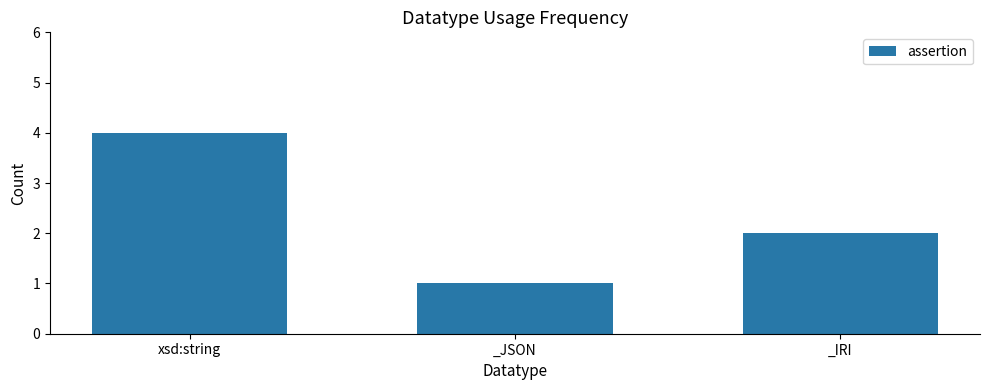

Rank the categories by value from lowest to highest.

_JSON, _IRI, xsd:string